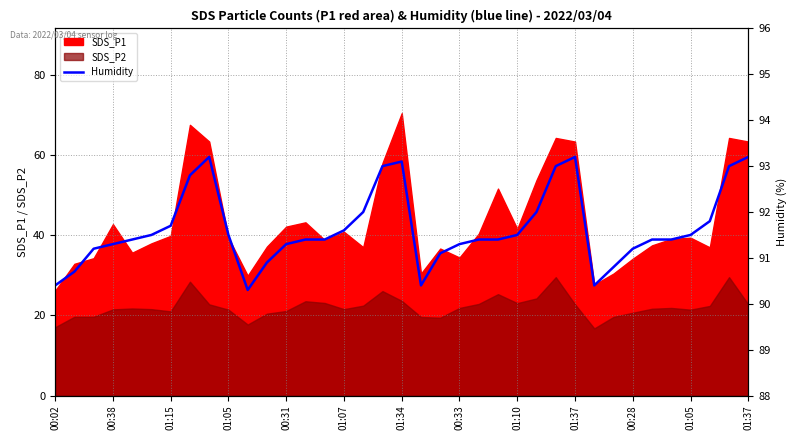

Is it true that the value at 13 is 91.4?

True